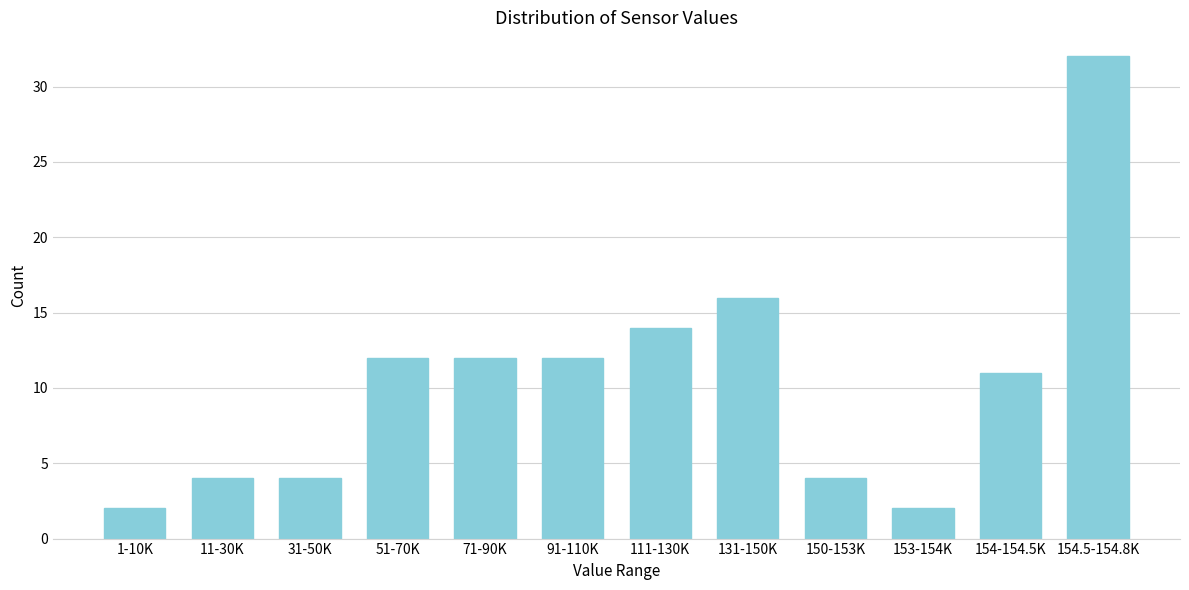

Reading left to right, what are all the values shown in this chart?

2	4	4	12	12	12	14	16	4	2	11	32